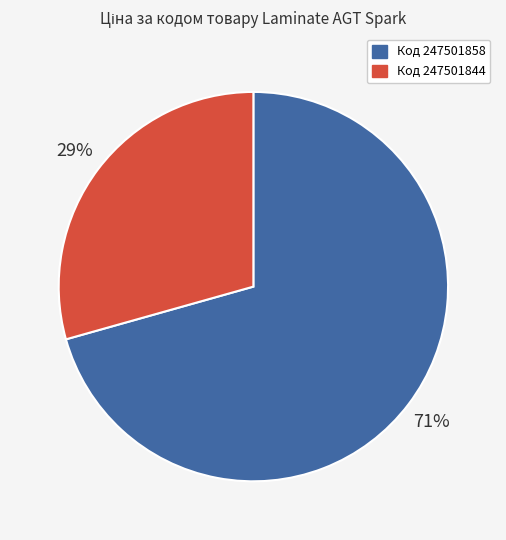

To the nearest percent, what is the average slice percentage?

50%